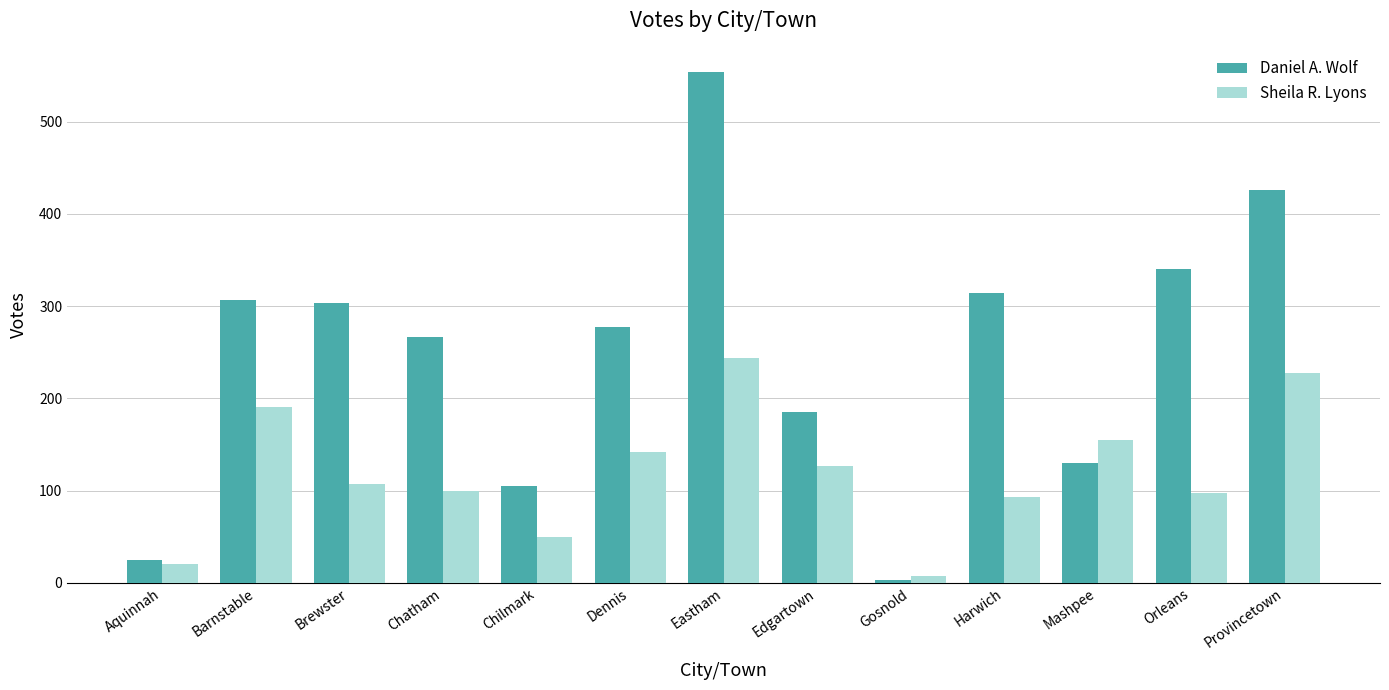

At which label is Sheila R. Lyons closest to 125?

Edgartown